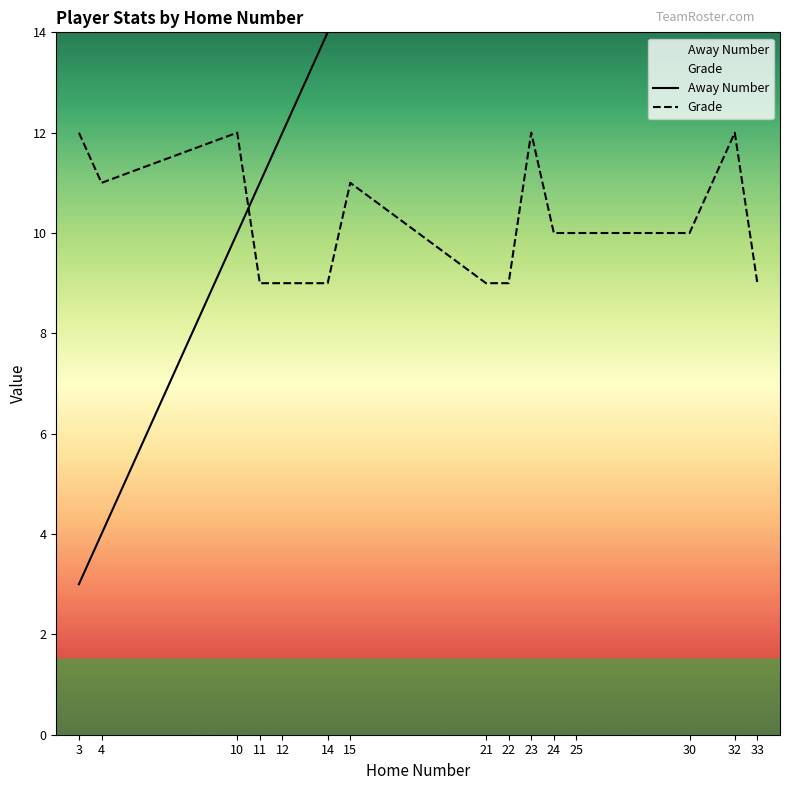

What is the value of the Away Number point at the 7th from the left?

15